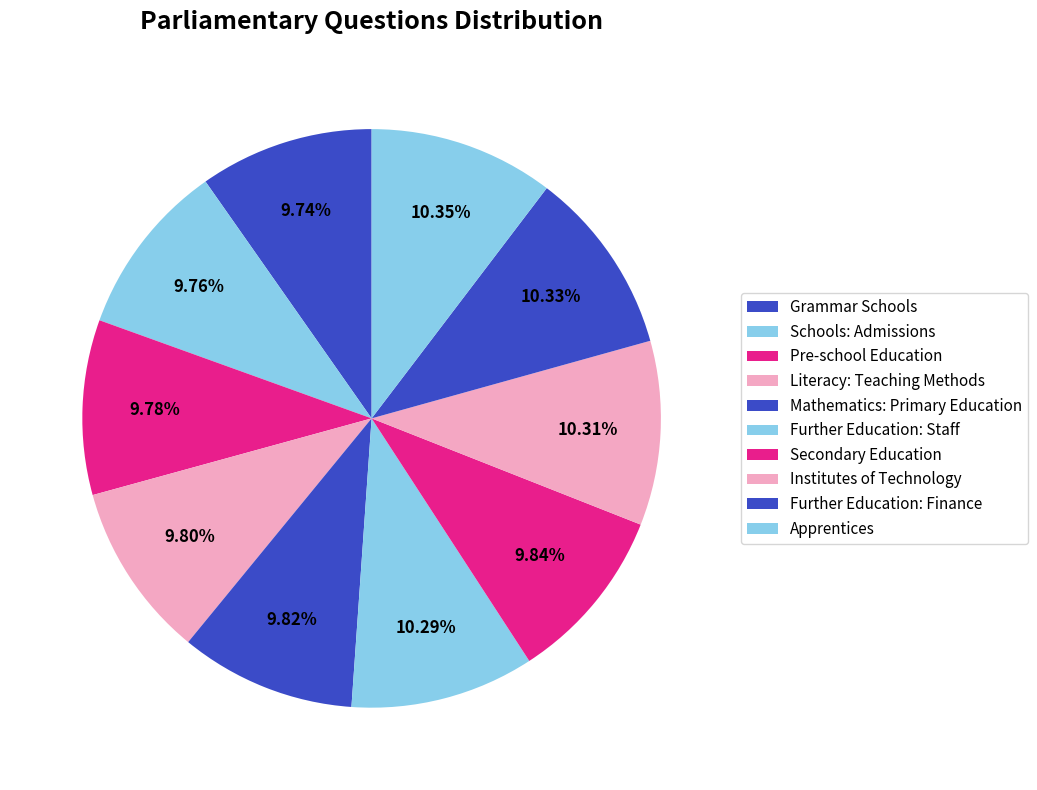

To the nearest percent, what percentage of the pie is Further Education: Staff?

10%